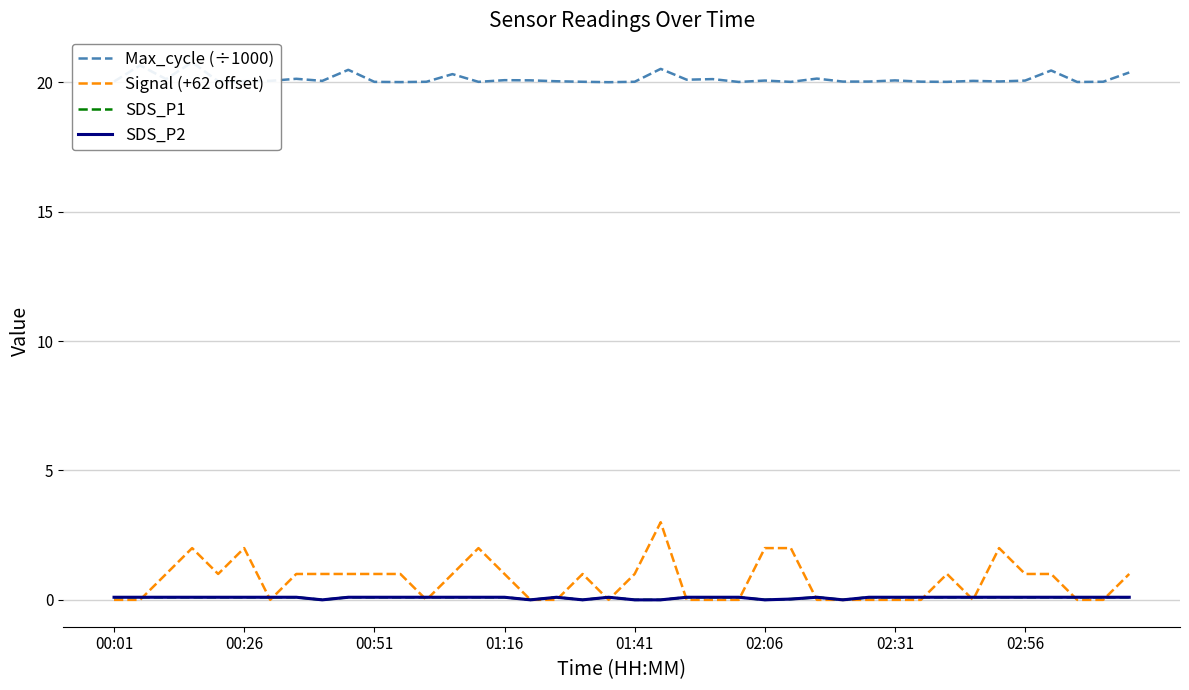

Rank the series by their maximum value, from highest to lowest.

Max_cycle (÷1000), Signal (+62 offset), SDS_P1, SDS_P2